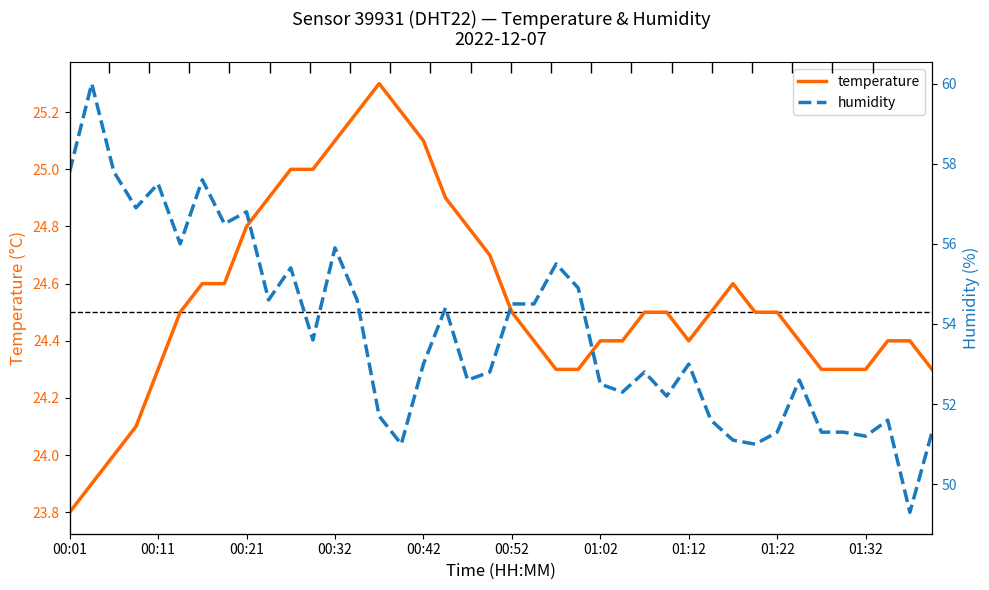

Reading left to right, transcribe all the data shown in this chart.

temperature: 23.8	23.9	24.0	24.1	24.3	24.5	24.6	24.6	24.8	24.9	25.0	25.0	25.1	25.2	25.3	25.2	25.1	24.9	24.8	24.7	24.5	24.4	24.3	24.3	24.4	24.4	24.5	24.5	24.4	24.5	24.6	24.5	24.5	24.4	24.3	24.3	24.3	24.4	24.4	24.3
humidity: 57.8	60.0	57.8	56.9	57.5	56.0	57.6	56.5	56.8	54.6	55.4	53.6	55.9	54.6	51.7	51.0	53.0	54.4	52.6	52.8	54.5	54.5	55.5	54.9	52.5	52.3	52.8	52.2	53.0	51.6	51.1	51.0	51.3	52.6	51.3	51.3	51.2	51.6	49.3	51.3